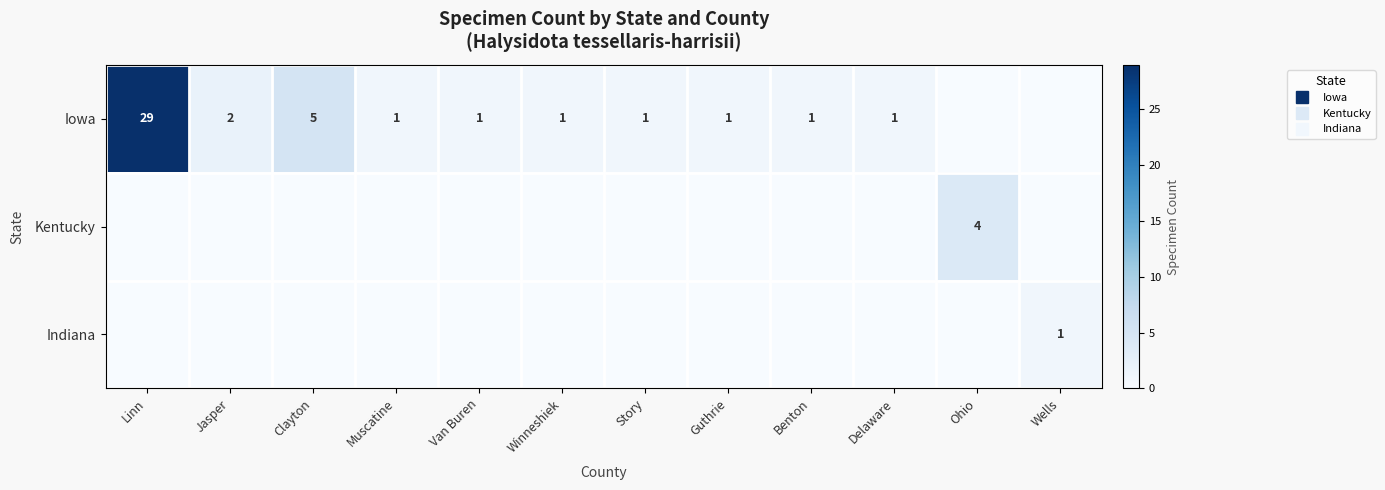

Rank the categories by Kentucky value from lowest to highest.

Linn, Jasper, Clayton, Muscatine, Van Buren, Winneshiek, Story, Guthrie, Benton, Delaware, Wells, Ohio